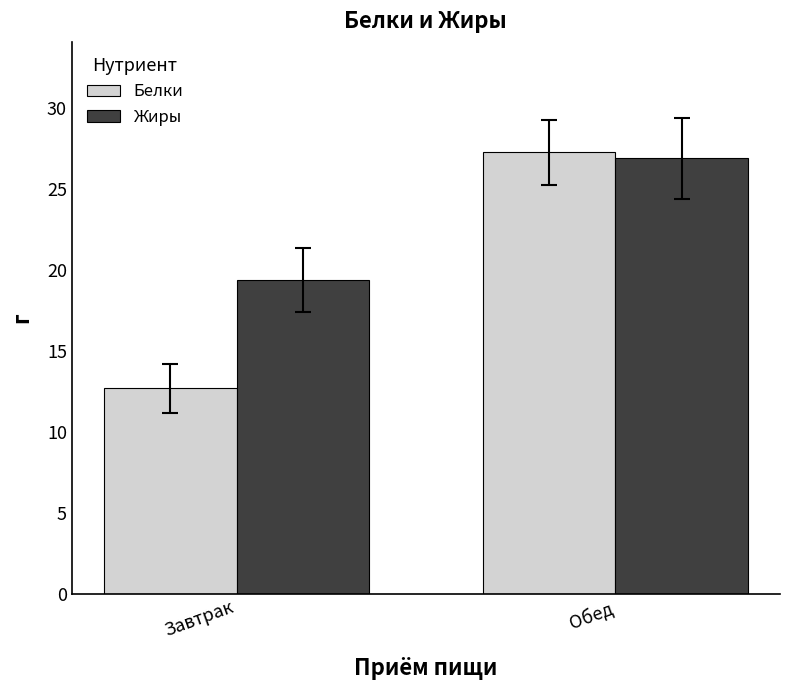

What is the sum of all Жиры values?

46.3